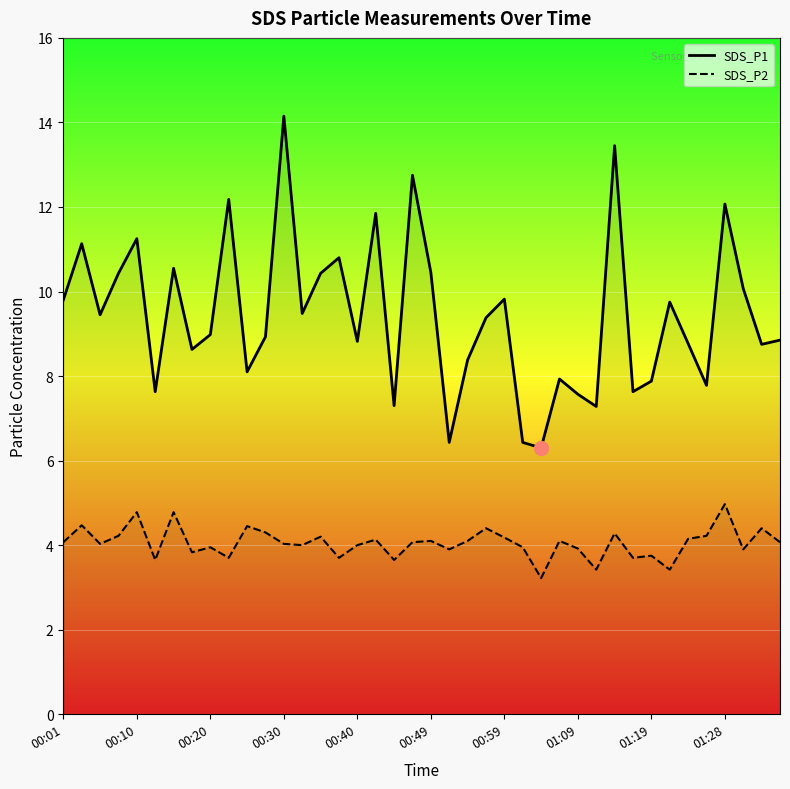

Is the value of SDS_P1 at 38 greater than the value of SDS_P2 at 22?

Yes